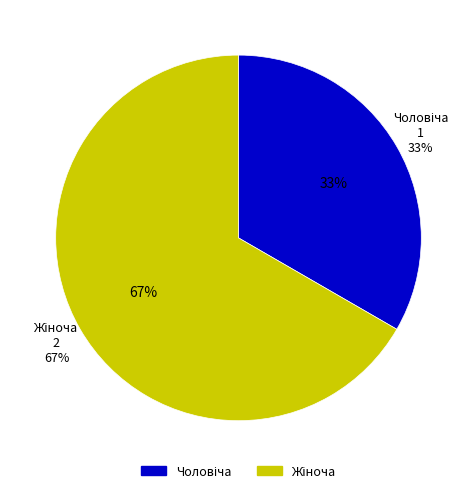

Is the sum of Жіноча and Чоловіча greater than half?

Yes